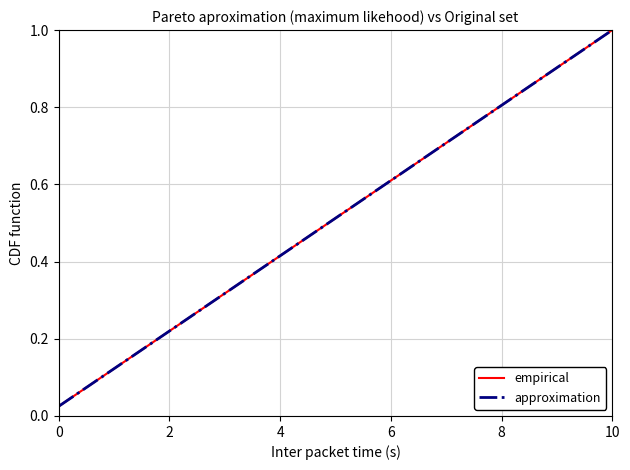

Does the chart display data point markers on the line(s)?

No